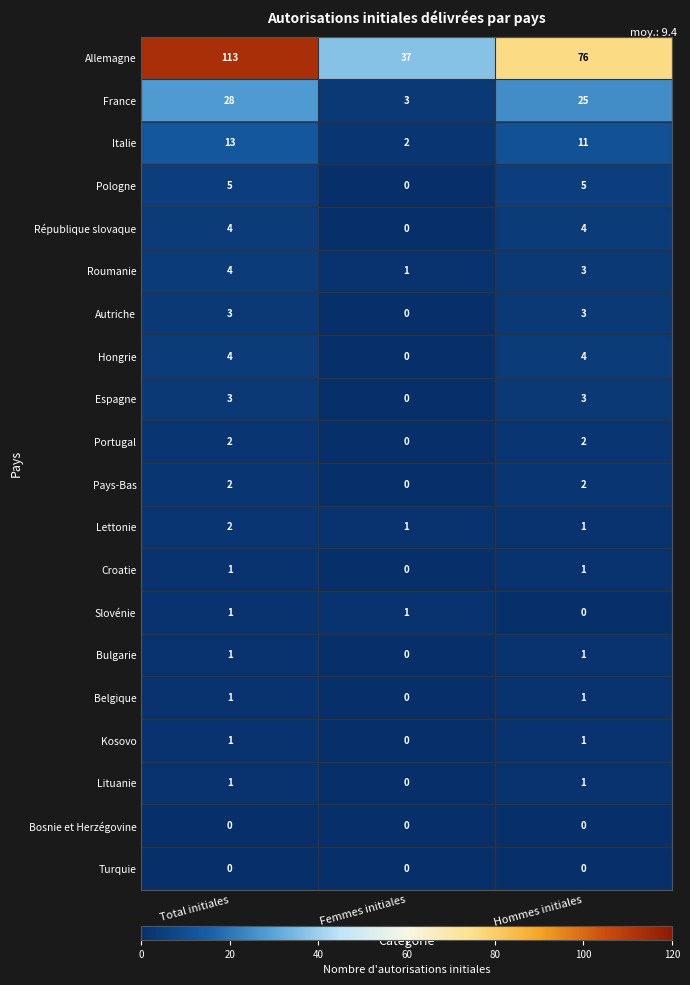

Which category has the lowest value in the France series?

Femmes initiales